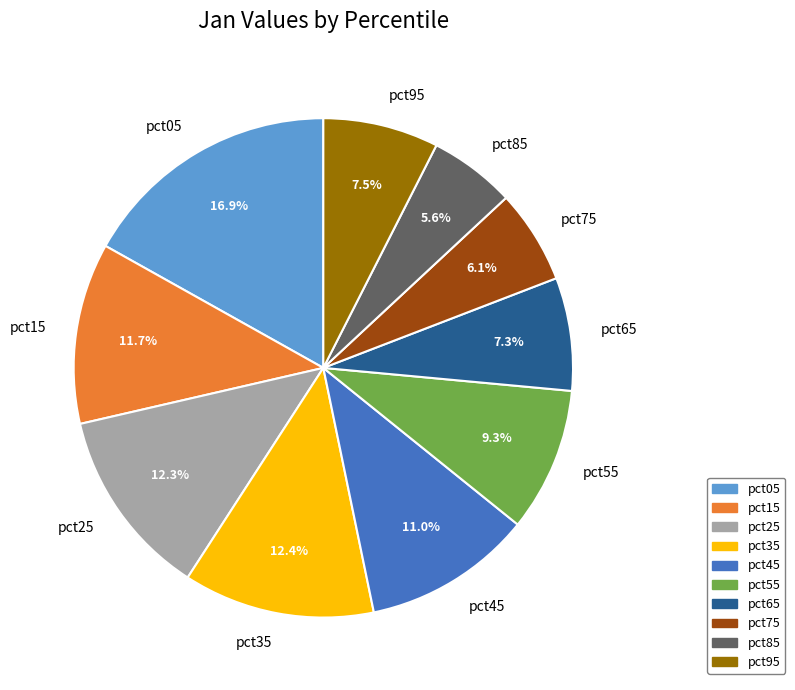

To the nearest percent, what is the combined percentage of pct75 and pct35?

18%